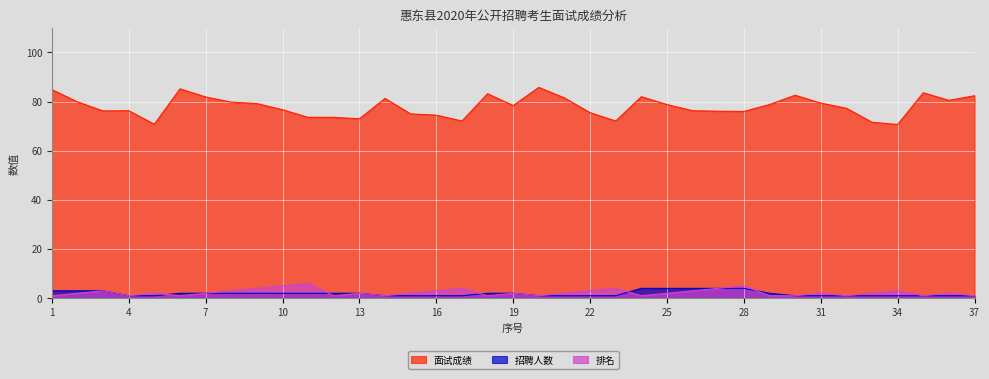

What is the value of the 招聘人数 point at the 16th from the left?

1.0